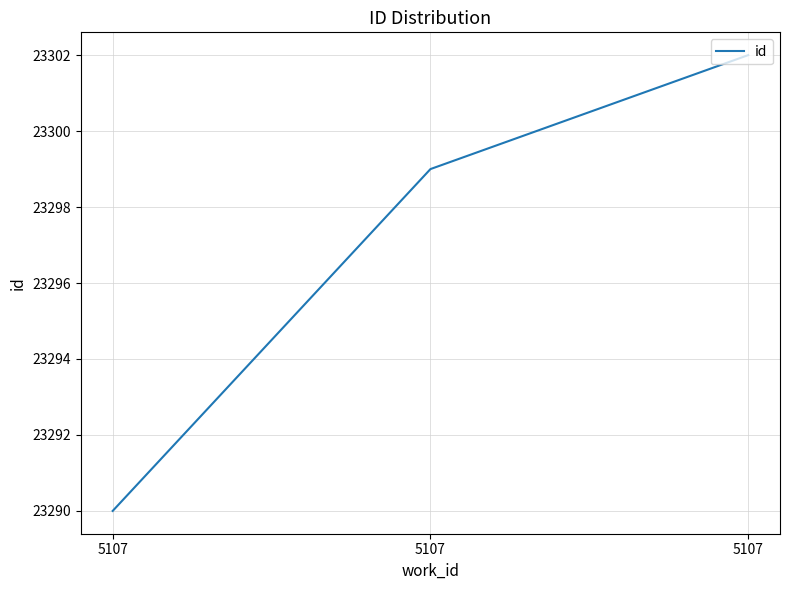

How many values are between 23290 and 23302?

3